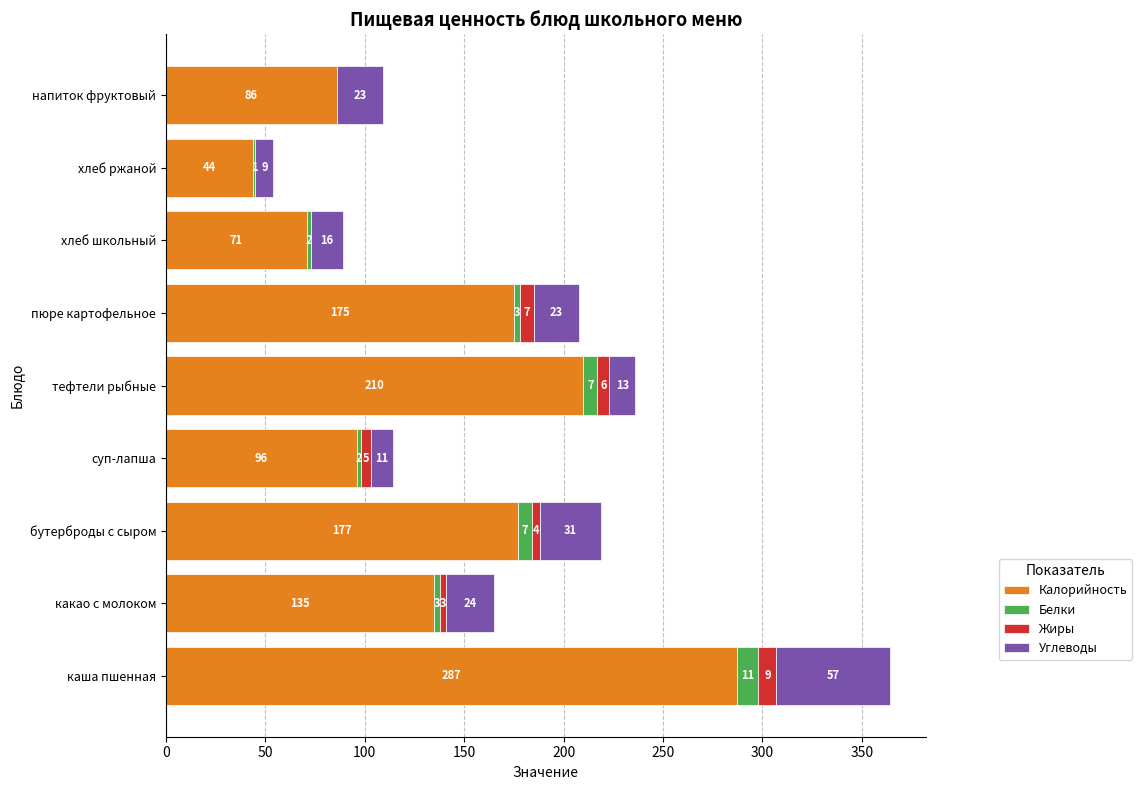

True or false: Калорийность has a value of 135 at какао с молоком.

True